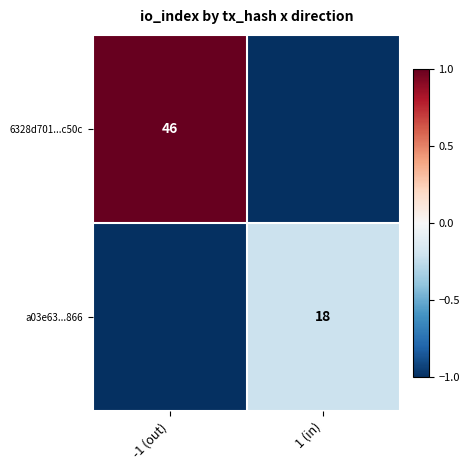

Is it true that a03e63...866 equals 18 at 1 (in)?

True